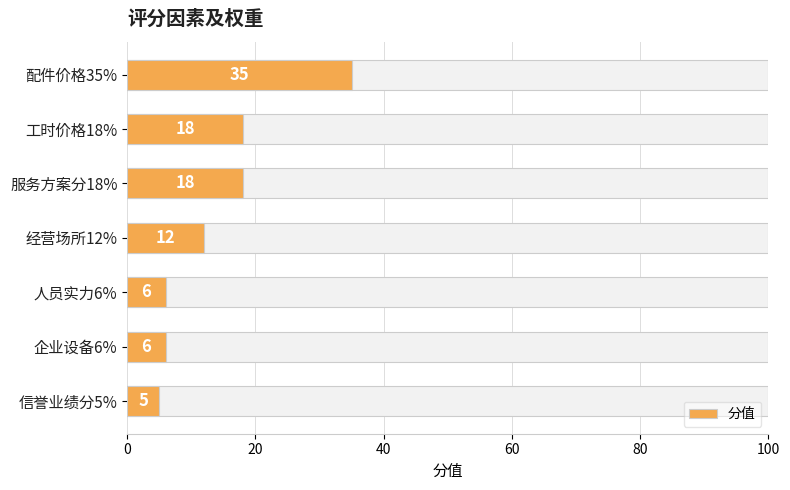

Reading left to right, list all the values displayed in this chart.

35	18	18	12	6	6	5